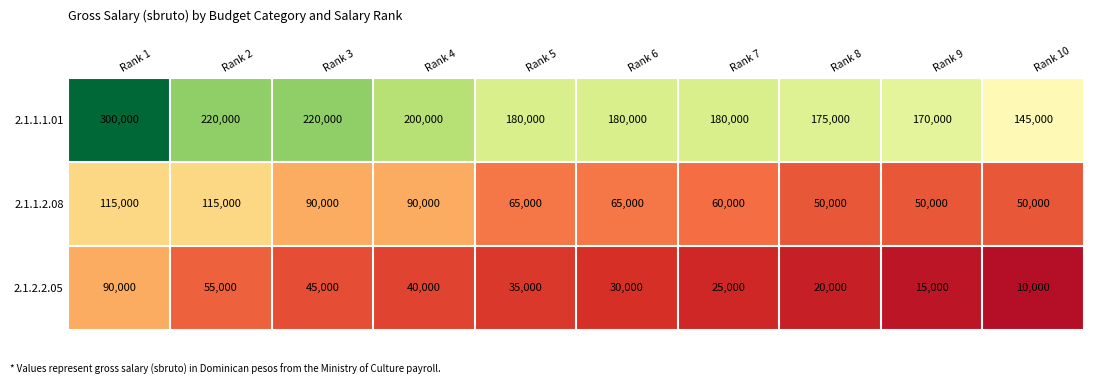

What is the greatest value displayed?

300000